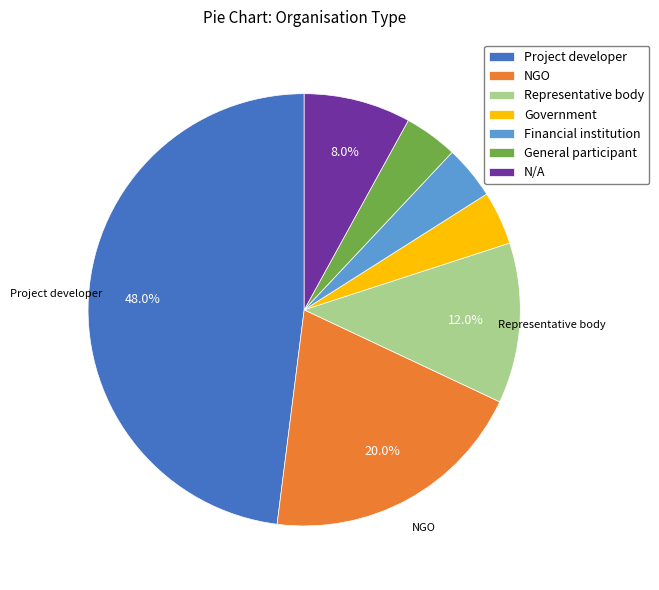

What percentage is NOT represented by N/A?

92.0%